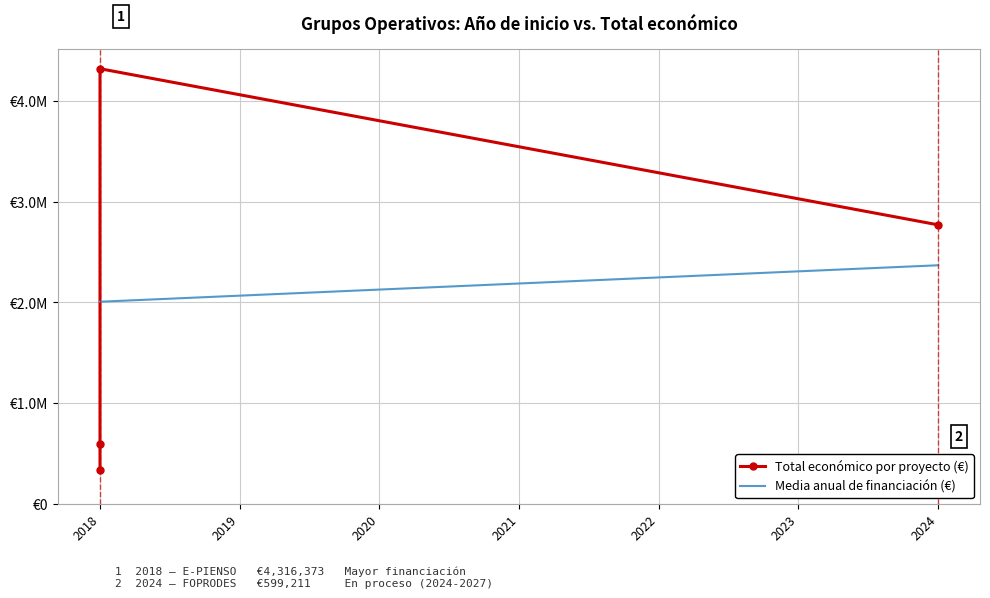

The chart shows a value of 6620990 at 2018. True or false?

False